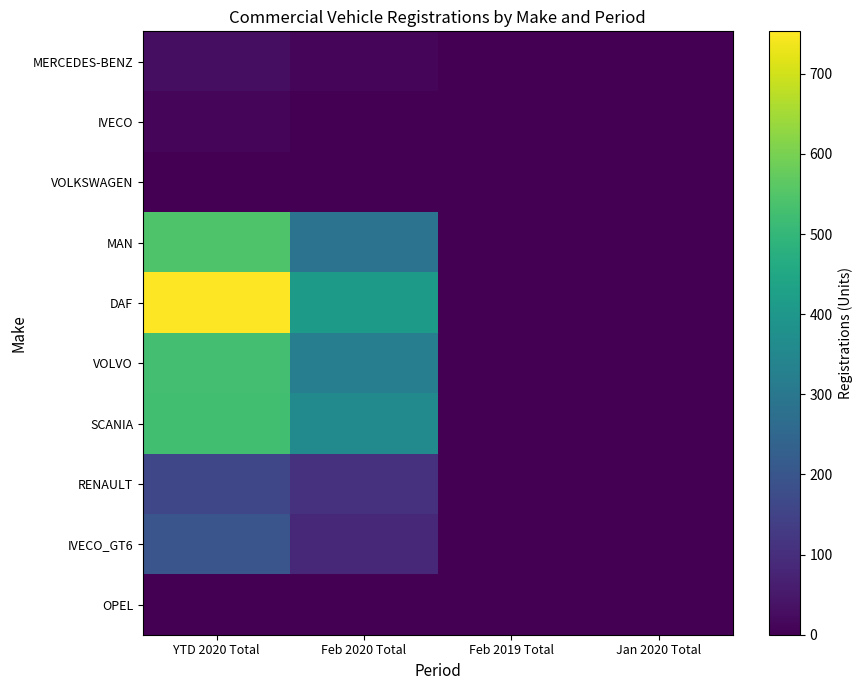

Reading left to right, transcribe all the data shown in this chart.

MERCEDES-BENZ: YTD 2020 Total=28	Feb 2020 Total=10	Feb 2019 Total=0	Jan 2020 Total=0
IVECO: YTD 2020 Total=10	Feb 2020 Total=2	Feb 2019 Total=0	Jan 2020 Total=0
VOLKSWAGEN: YTD 2020 Total=1	Feb 2020 Total=1	Feb 2019 Total=0	Jan 2020 Total=0
MAN: YTD 2020 Total=547	Feb 2020 Total=287	Feb 2019 Total=1	Jan 2020 Total=0
DAF: YTD 2020 Total=753	Feb 2020 Total=409	Feb 2019 Total=0	Jan 2020 Total=0
VOLVO: YTD 2020 Total=528	Feb 2020 Total=322	Feb 2019 Total=0	Jan 2020 Total=0
SCANIA: YTD 2020 Total=524	Feb 2020 Total=361	Feb 2019 Total=0	Jan 2020 Total=0
RENAULT: YTD 2020 Total=160	Feb 2020 Total=107	Feb 2019 Total=0	Jan 2020 Total=0
IVECO_GT6: YTD 2020 Total=200	Feb 2020 Total=86	Feb 2019 Total=0	Jan 2020 Total=0
OPEL: YTD 2020 Total=1	Feb 2020 Total=0	Feb 2019 Total=0	Jan 2020 Total=0